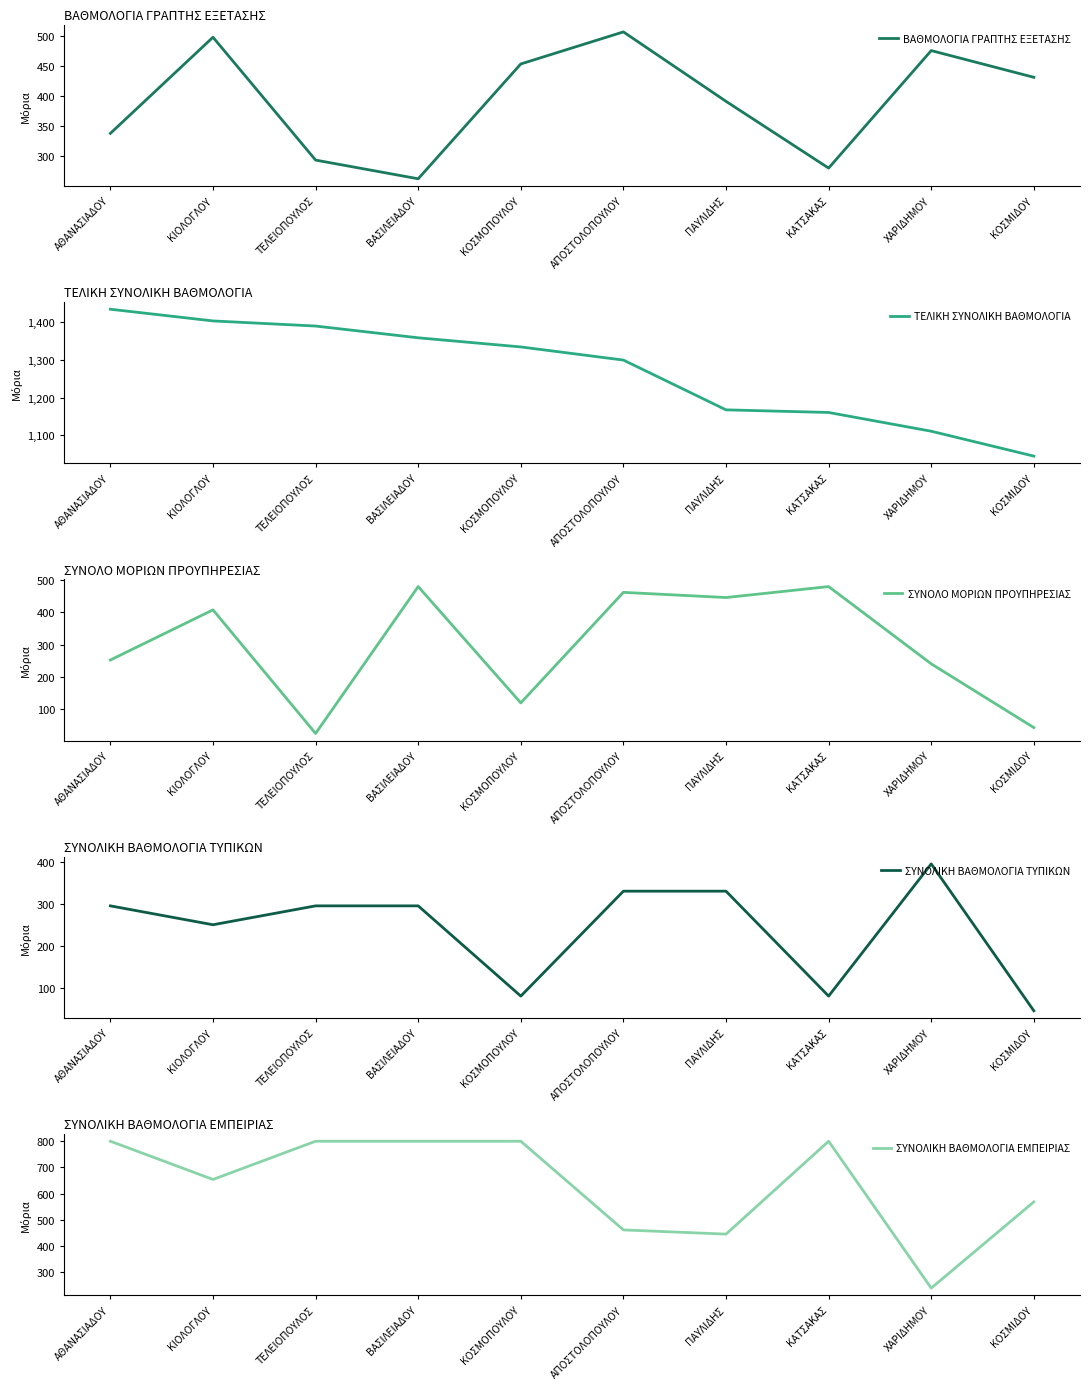

What is the label of the 3rd point from the left?

ΤΕΛΕΙΟΠΟΥΛΟΣ